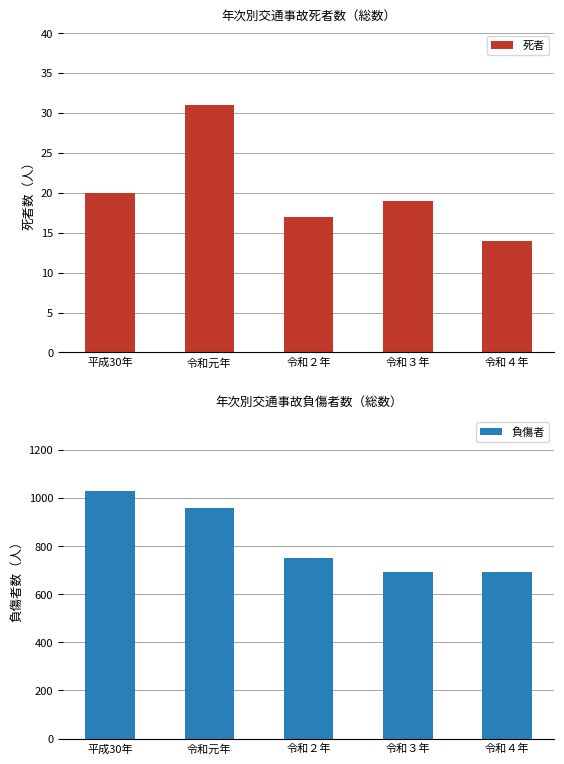

Reading left to right, extract all data points from this chart.

死者: 20	31	17	19	14
負傷者: 1029	957	749	694	691